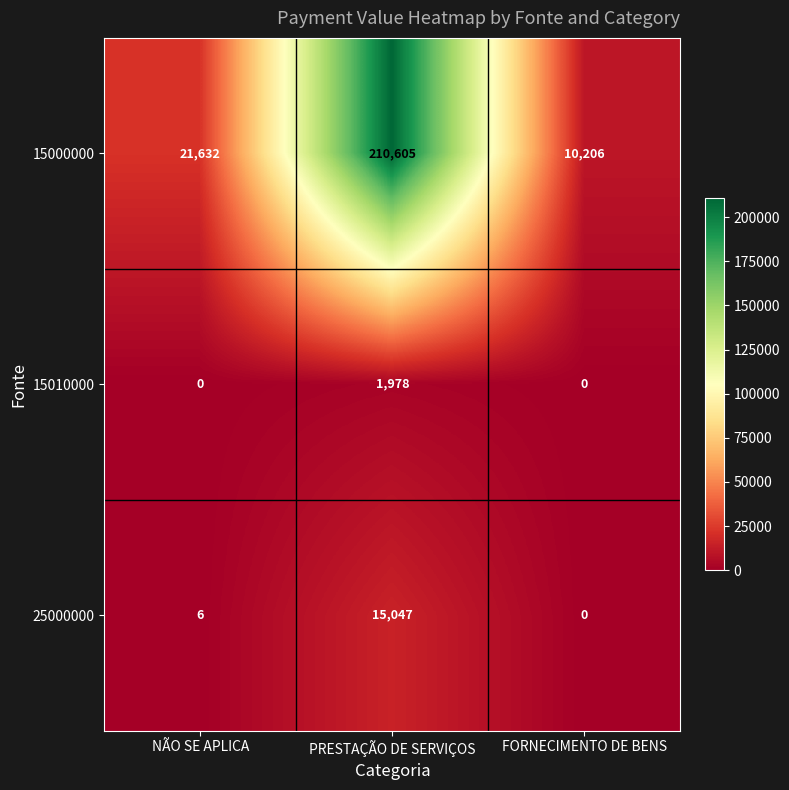

List the labels in order of 25000000 value, smallest first.

FORNECIMENTO DE BENS, NÃO SE APLICA, PRESTAÇÃO DE SERVIÇOS